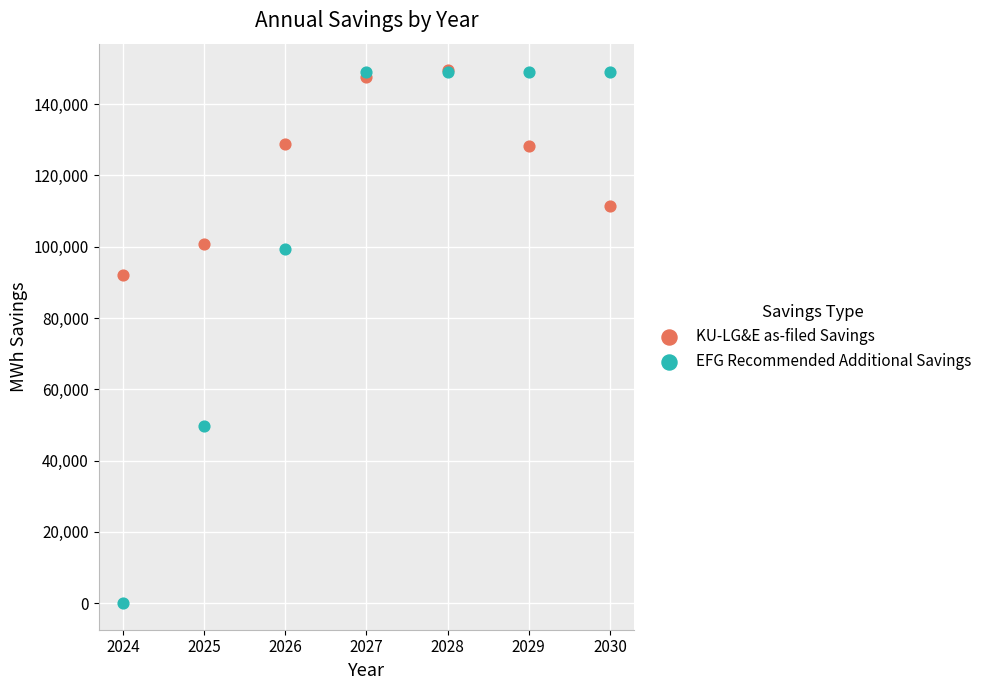

In the EFG Recommended Additional Savings series, what Y value is closest to 74475?

49650.5